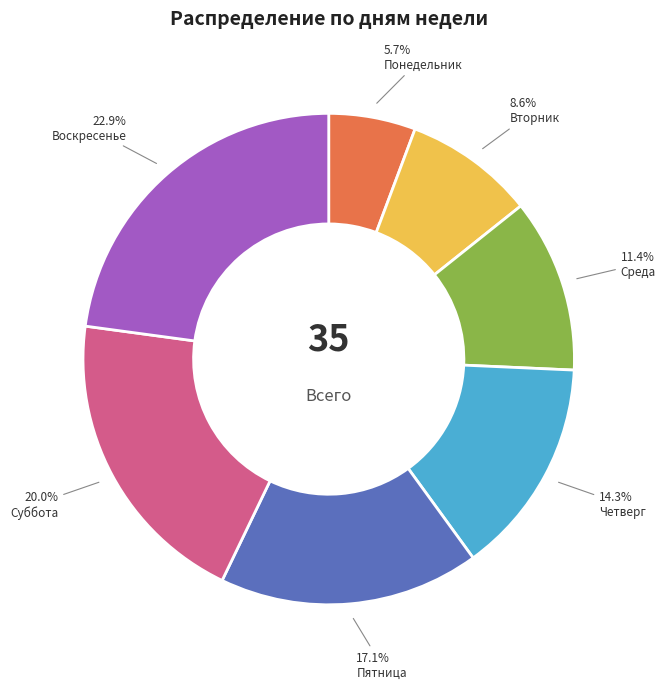

Which slice is the largest?

Воскресенье